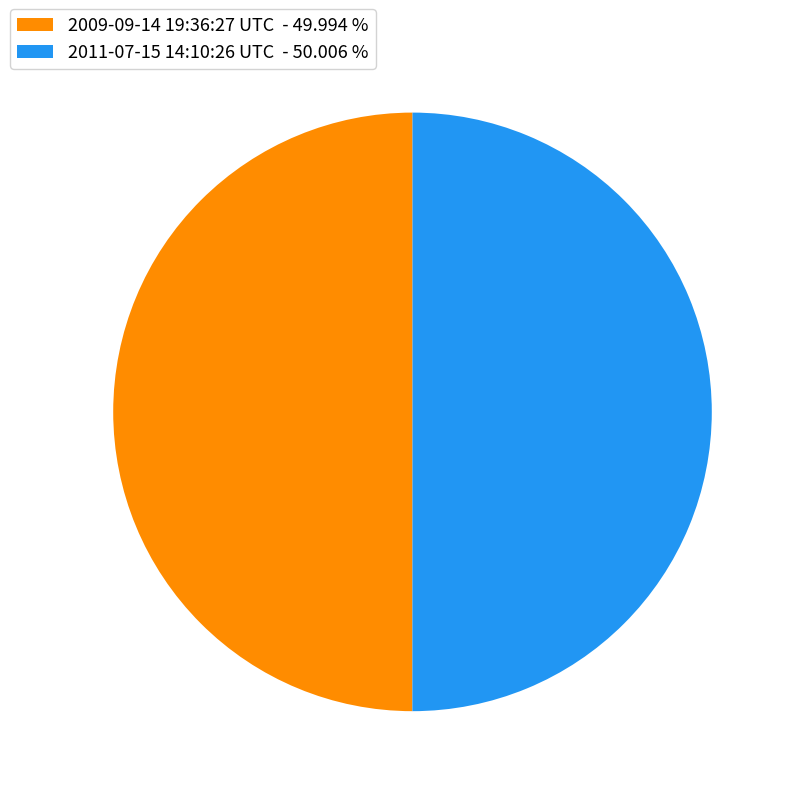

The 2009-09-14 19:36:27 UTC slice represents 50% of the pie. True or false?

True